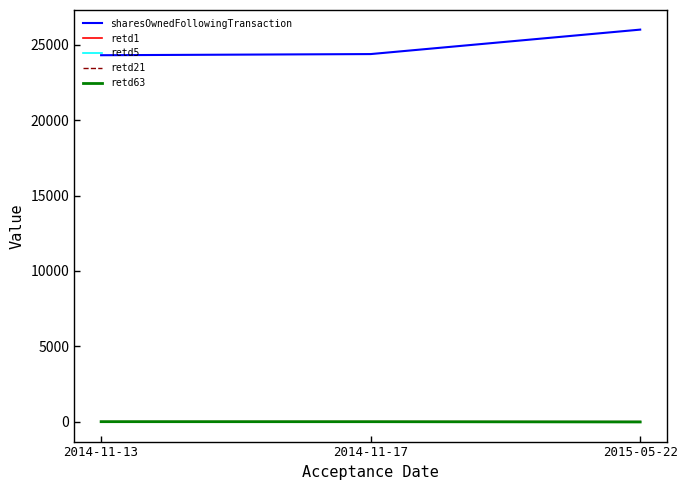

What is the minimum value for sharesOwnedFollowingTransaction?

24320